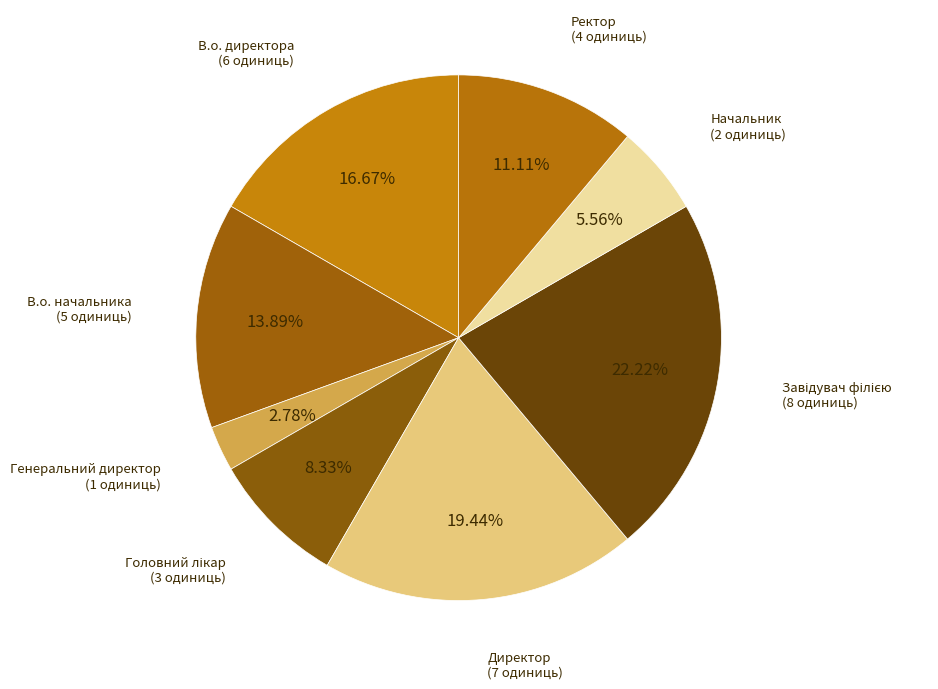

Count the number of slices in the pie.

8